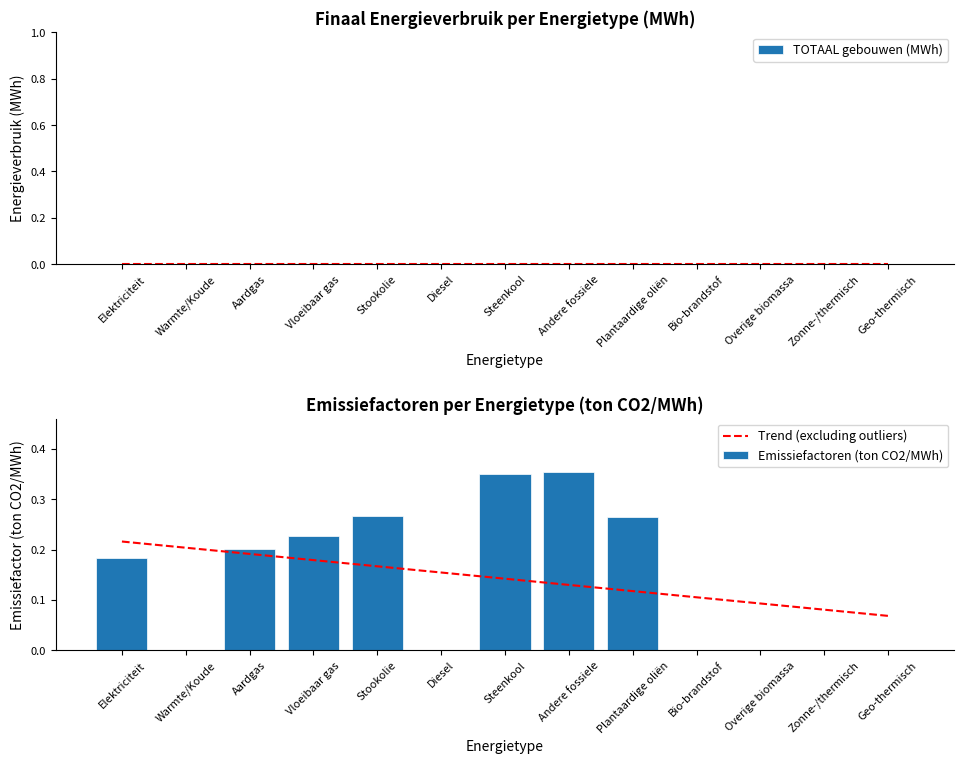

What is the greatest value displayed?

0.4